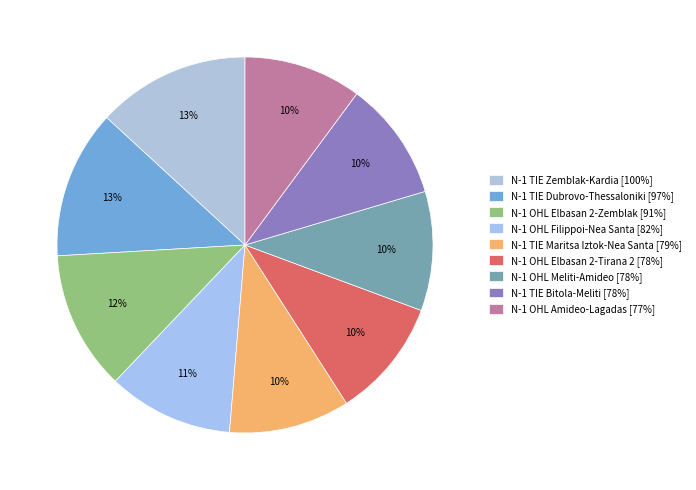

Count the number of slices in the pie.

9